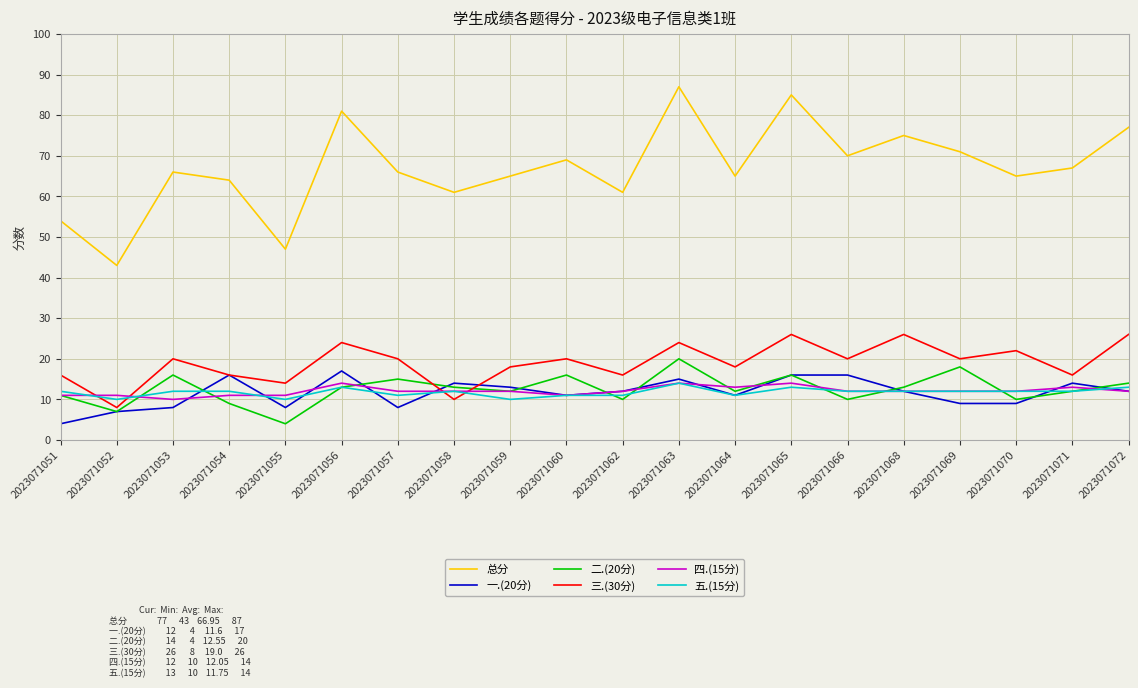

Which series has the widest spread of values?

总分